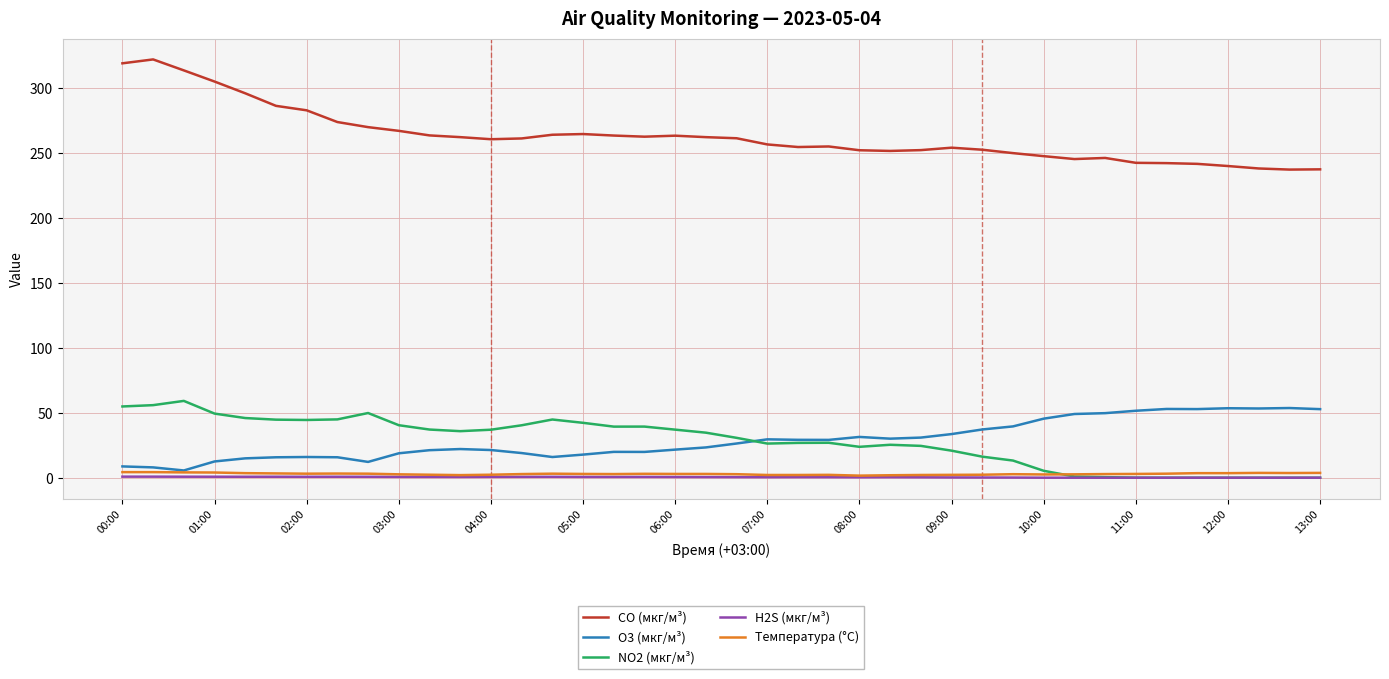

How many series are shown in this chart?

5